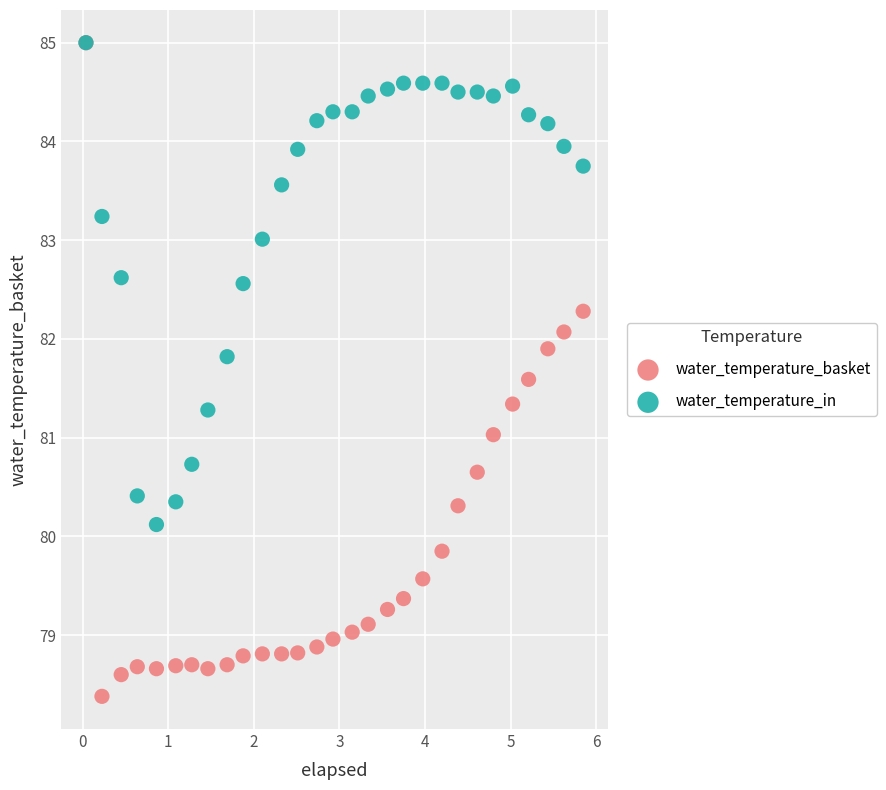

What are all the series names shown in the legend?

water_temperature_basket, water_temperature_in